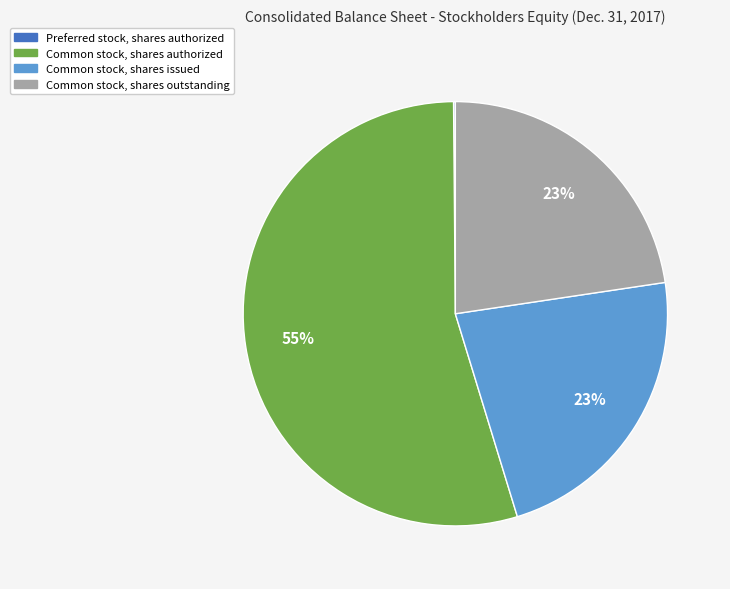

Is there a majority slice in this chart?

Yes